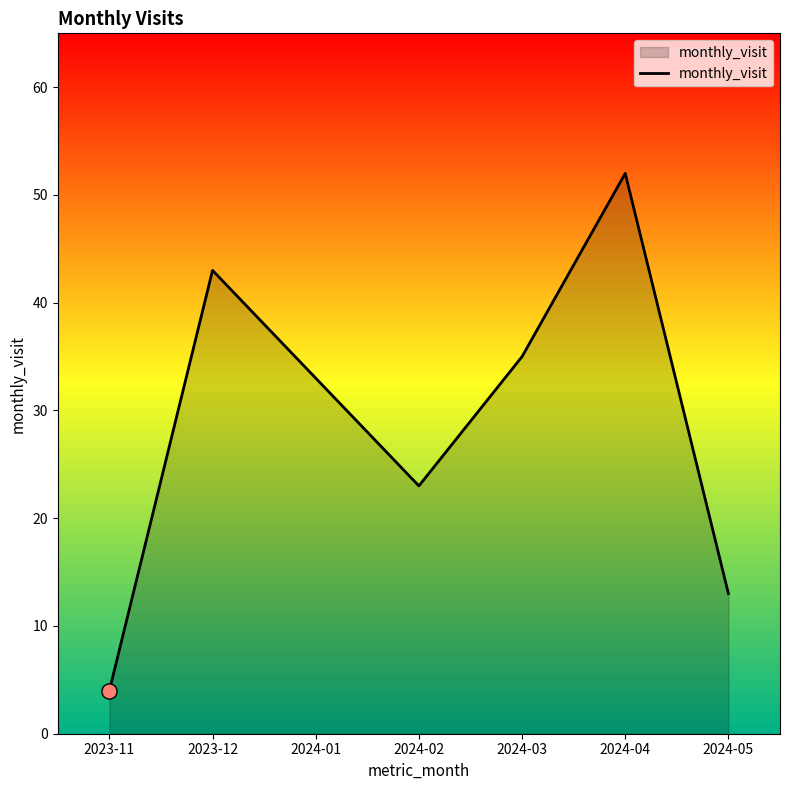

Between 2024-05 and 2023-12, which is larger?

2023-12